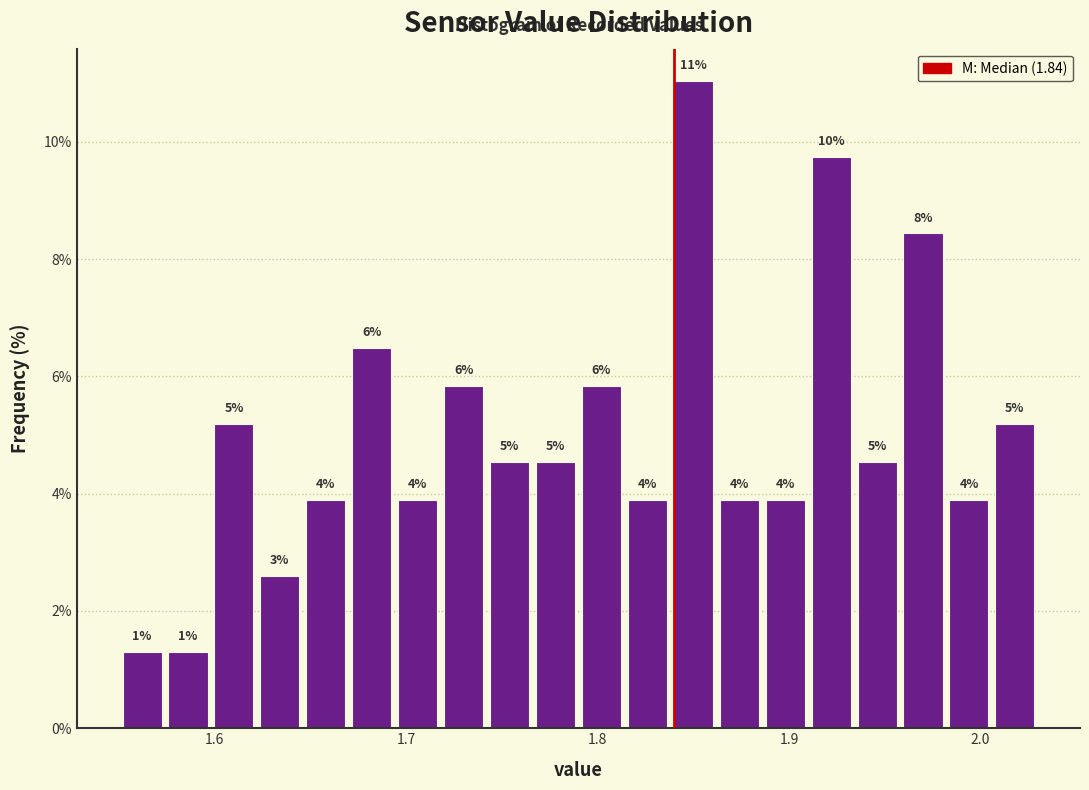

Around what value on the x-axis is the tallest bar? Give the approximate position of its centre, as read against the axis.

1.85